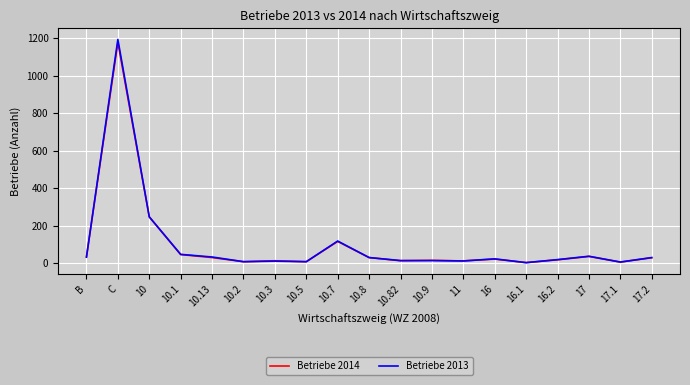

At which label is Betriebe 2013 closest to 599?

10